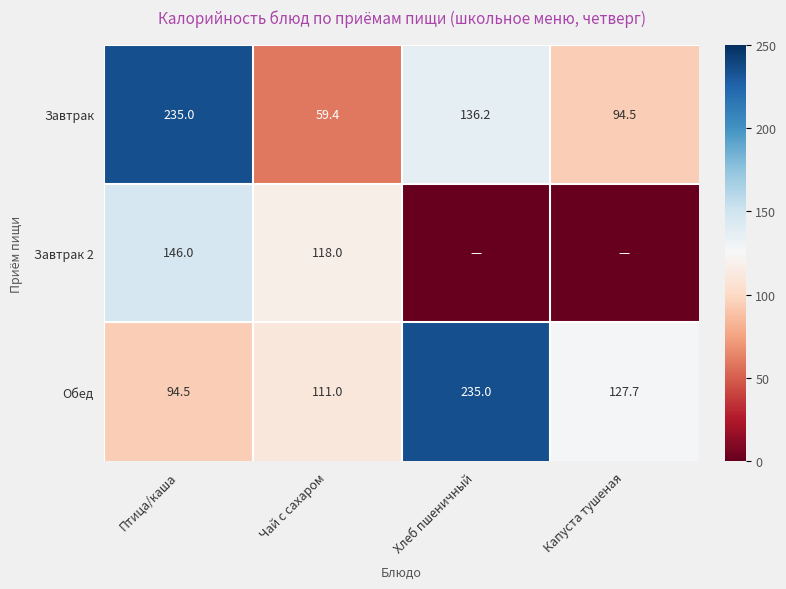

What is the sum of the Завтрак values at Хлеб пшеничный and Капуста тушеная?

230.7